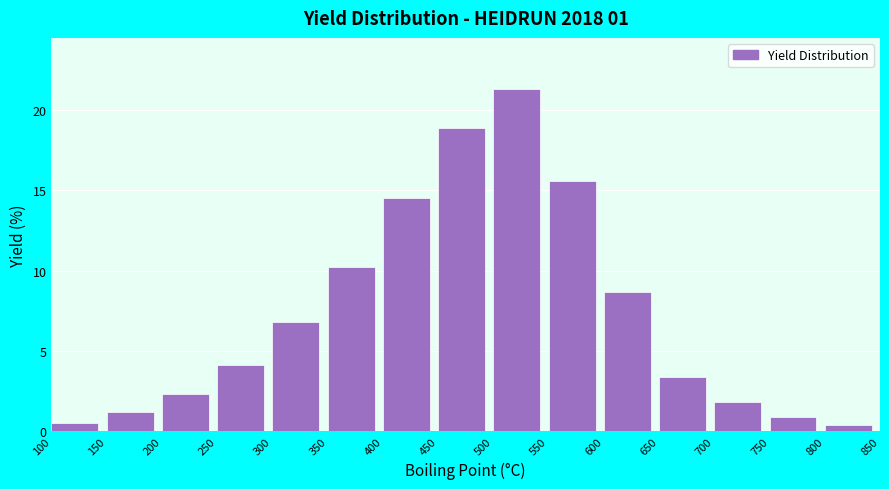

Reading left to right, list all the values displayed in this chart.

100=0.5	150=1.2	200=2.3	250=4.1	300=6.8	350=10.2	400=14.5	450=18.9	500=21.3	550=15.6	600=8.7	650=3.4	700=1.8	750=0.9	800=0.4